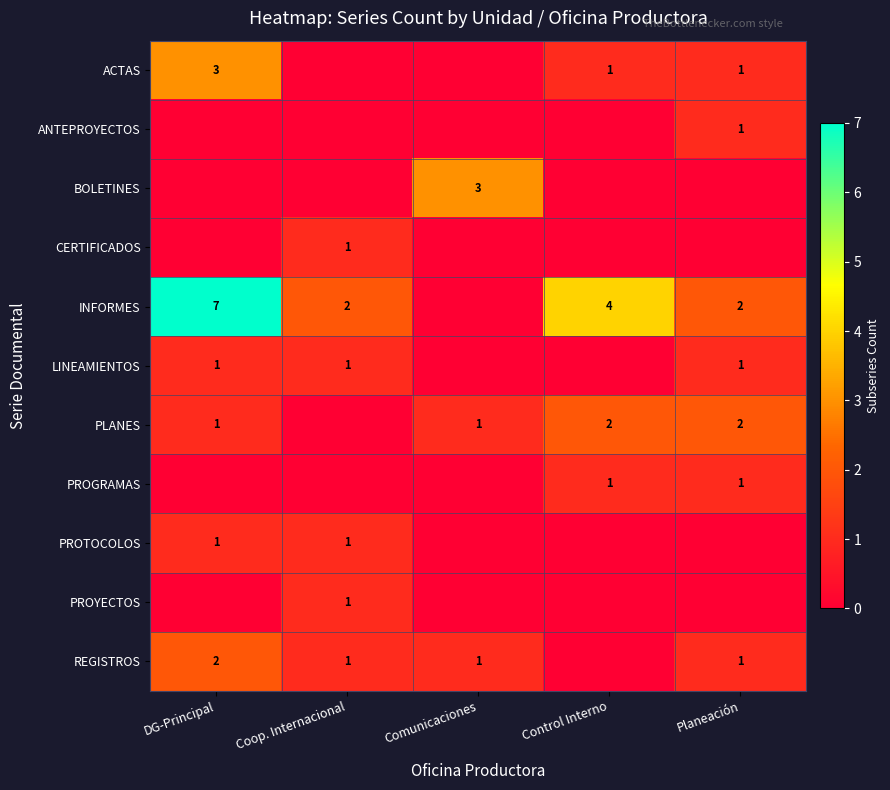

The CERTIFICADOS series shows 1 at Coop. Internacional. True or false?

True